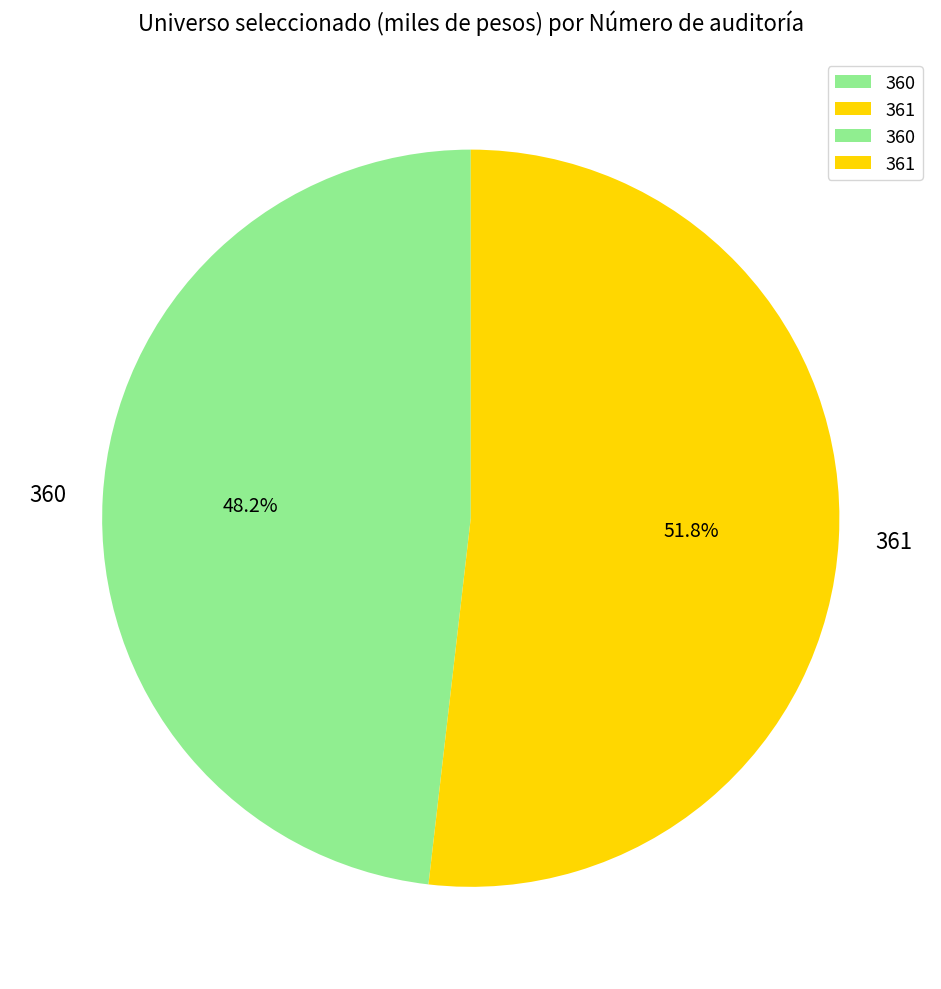

How much of the chart is everything except 360?

51.8%